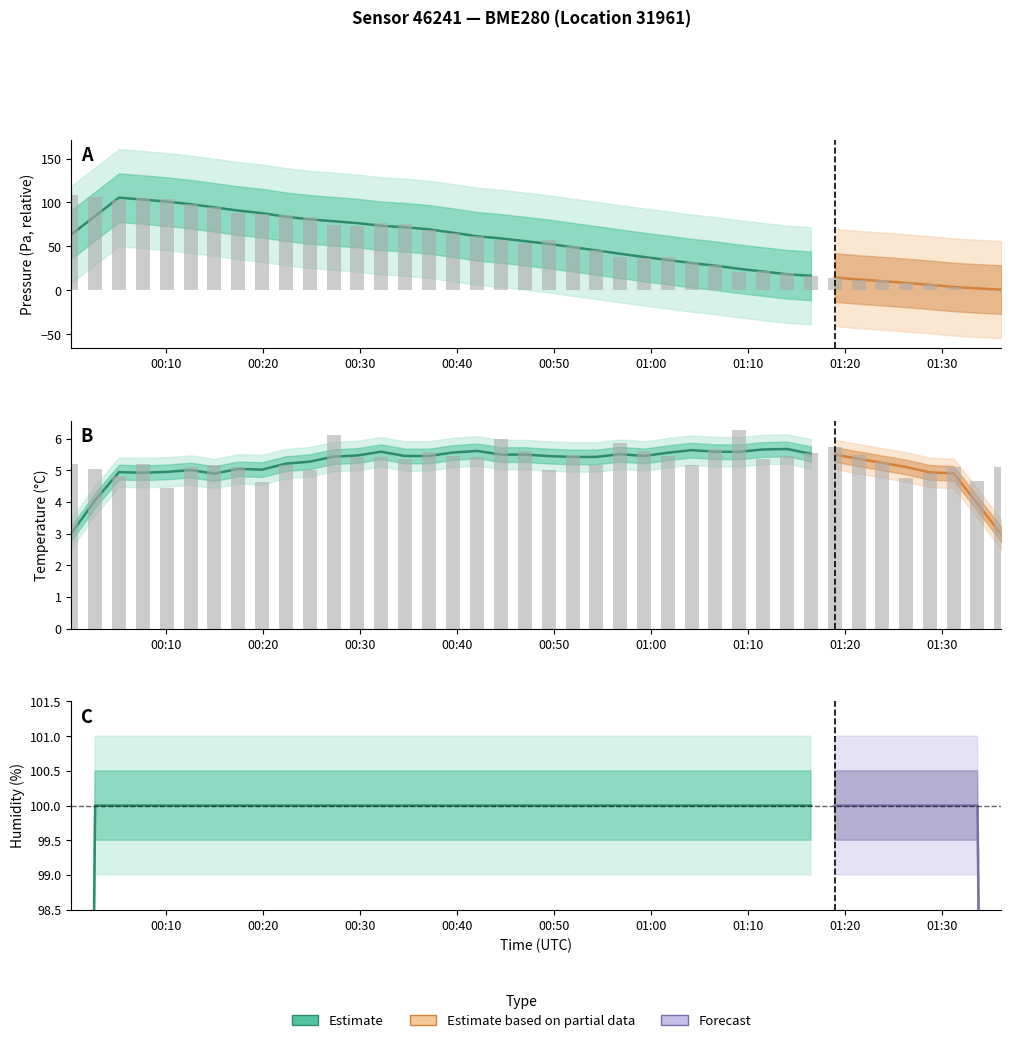

What is the difference between the second highest and second lowest values in the pressure series?

105.5